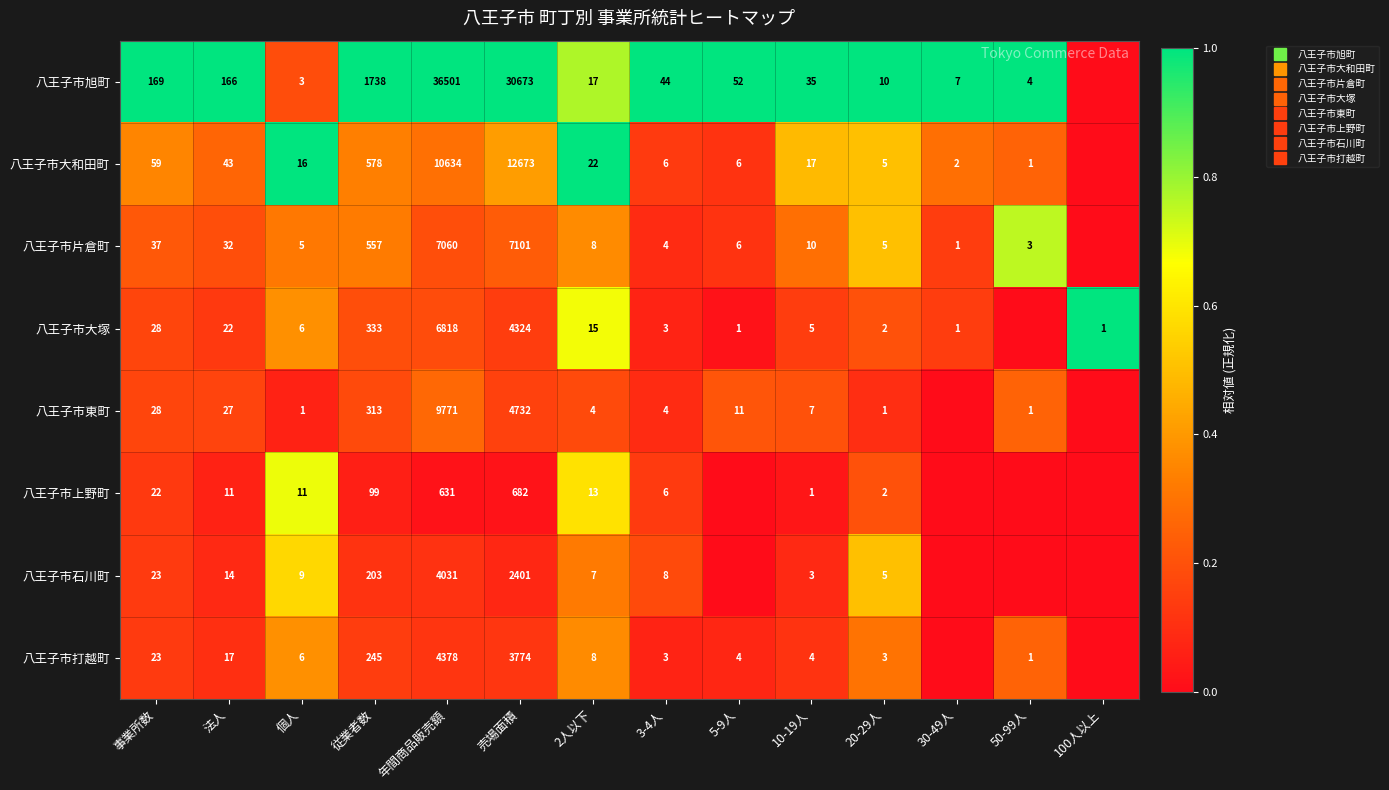

Which series has the largest total across all categories?

八王子市旭町